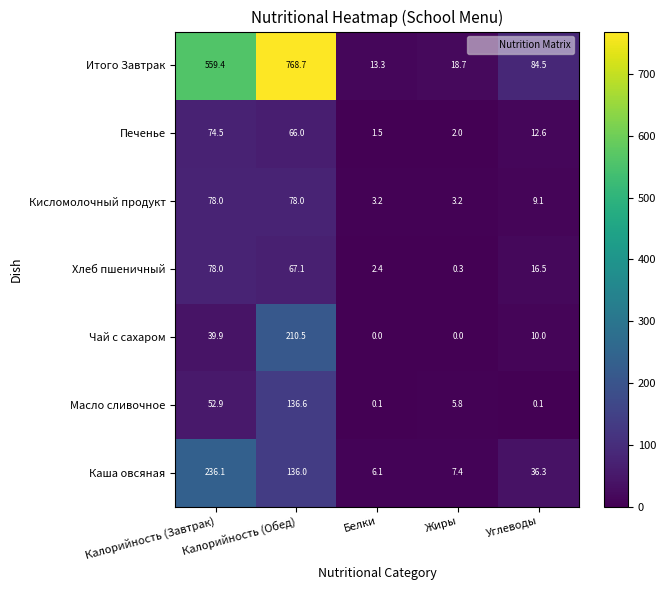

What is the sum of all Кисломолочный продукт values?

171.5